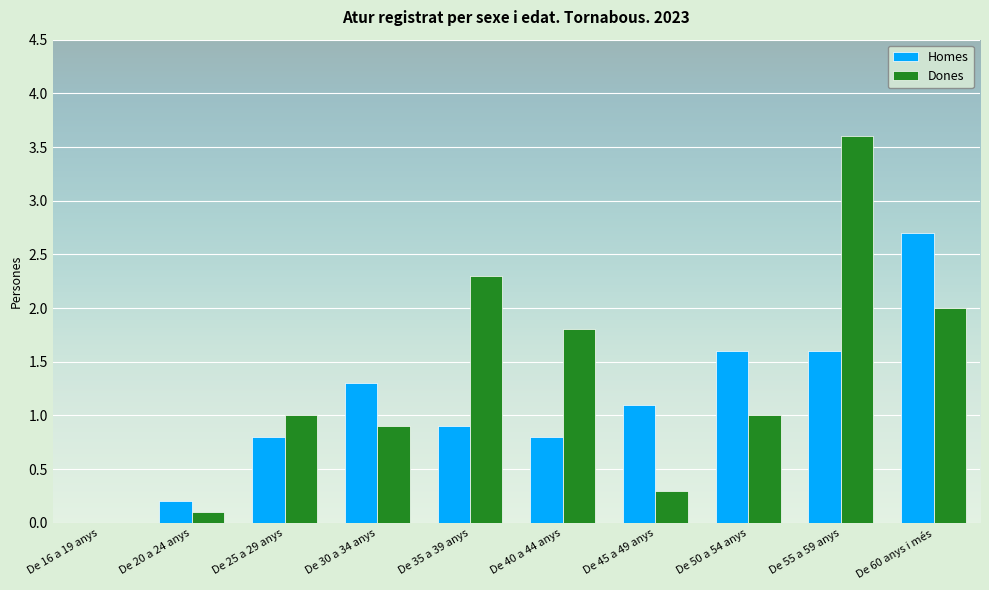

At which label does Homes first exceed 1?

De 30 a 34 anys